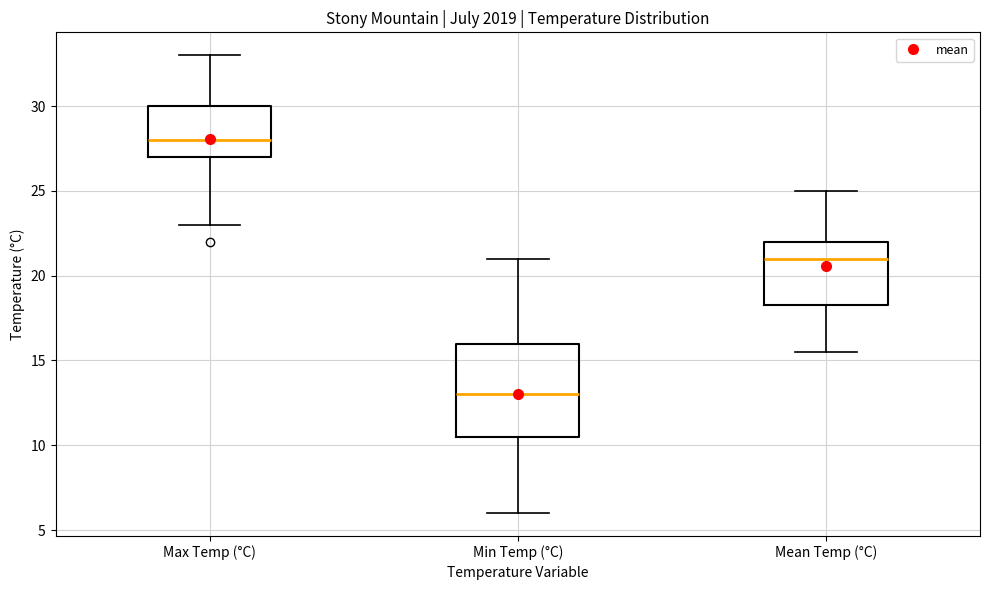

Comparing the boxes themselves (not the whiskers), which one is the tallest?

Min Temp (°C)